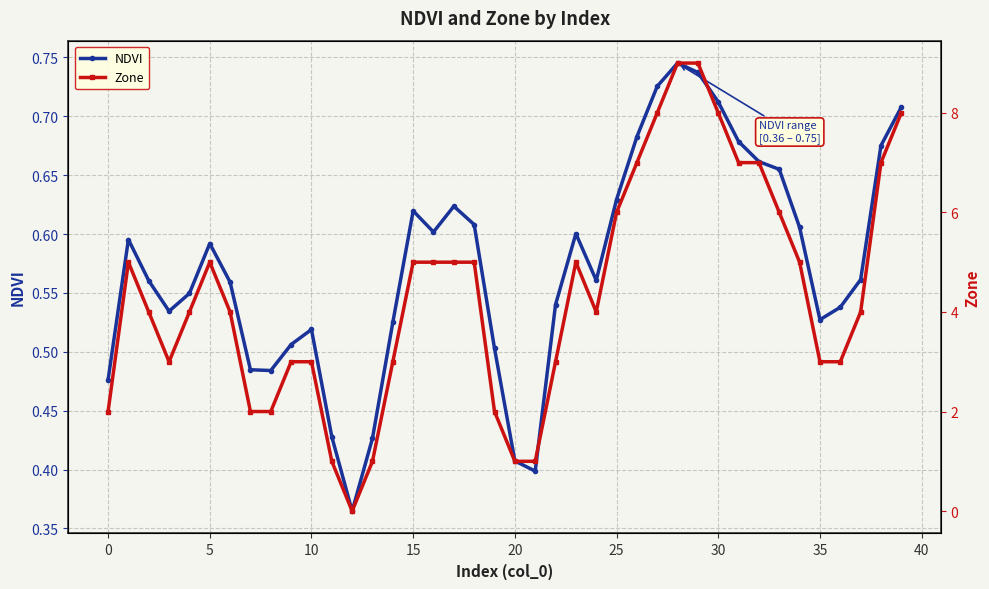

What is the difference between the maximum and second lowest values in the Zone series?

8.0